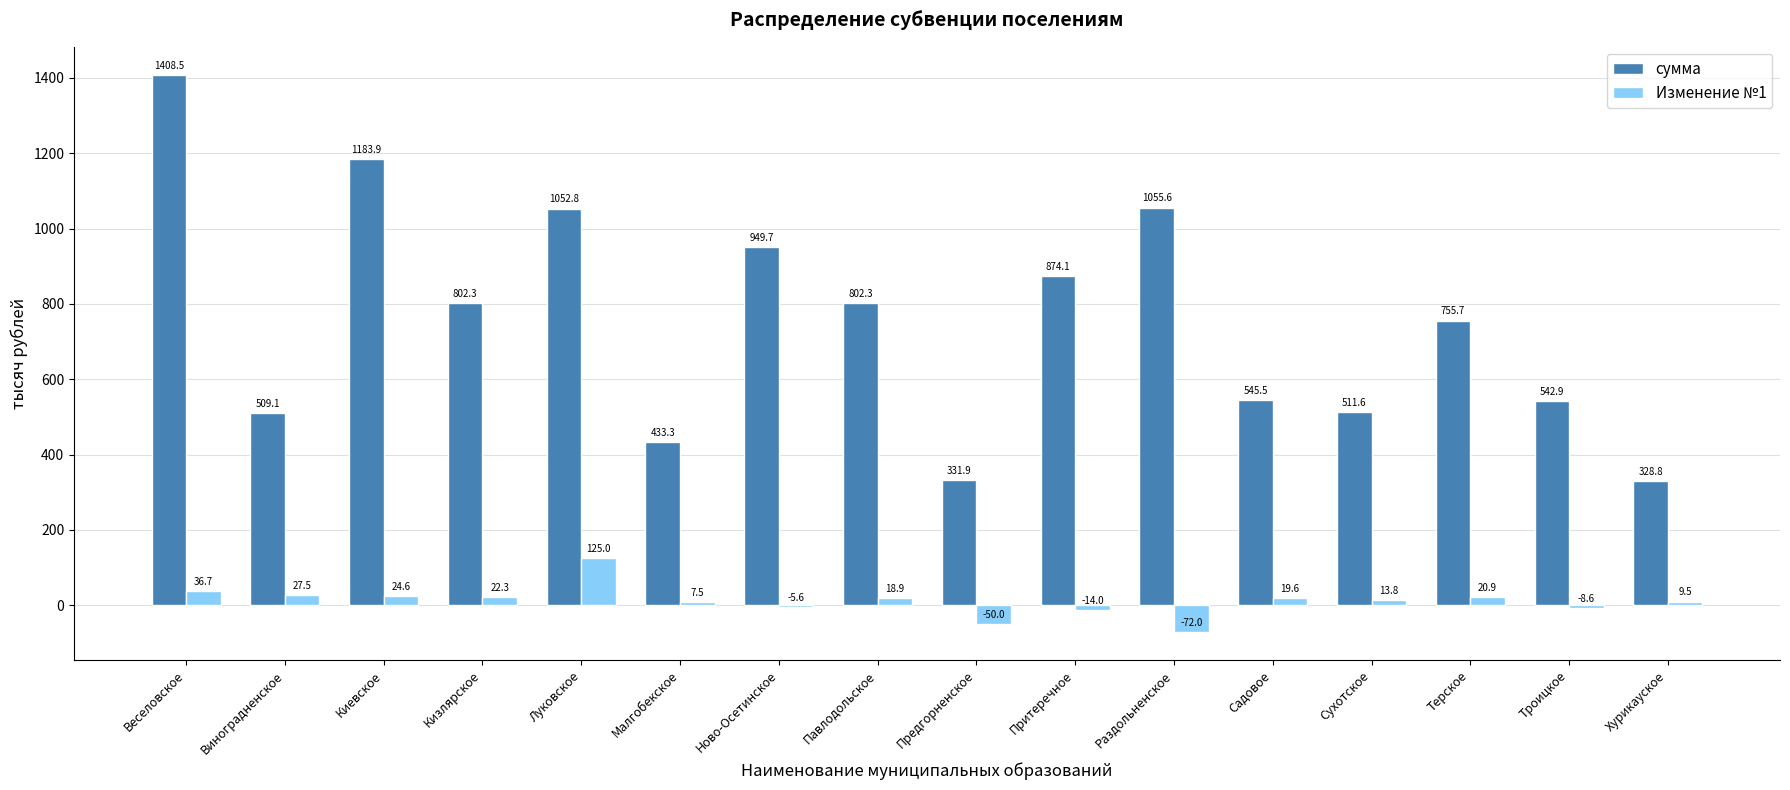

What is the sum of the Изменение №1 values at Павлодольское and Малгобекское?

26.4